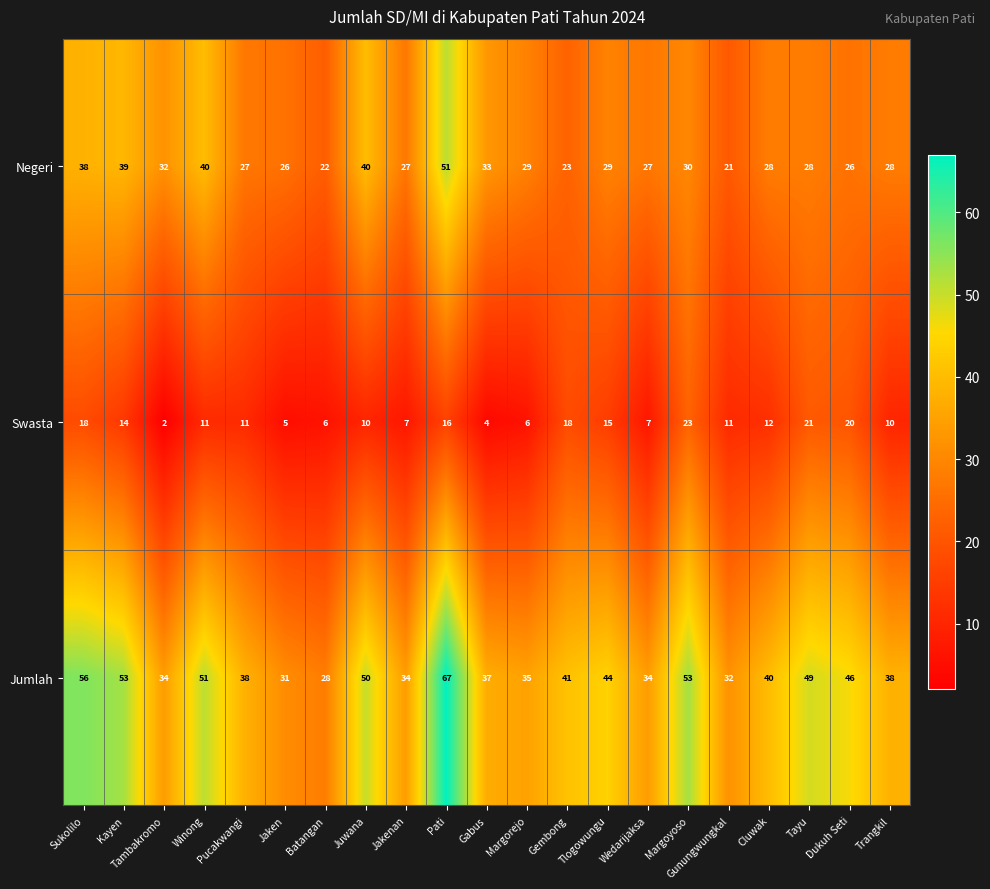

What is the maximum value shown in the chart?

67